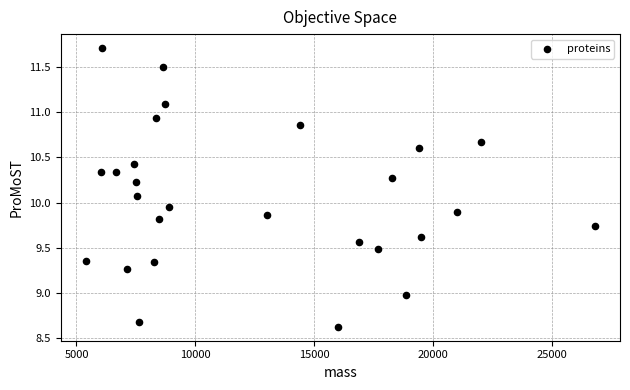

What is the range of X values (max minus min)?

21366.4